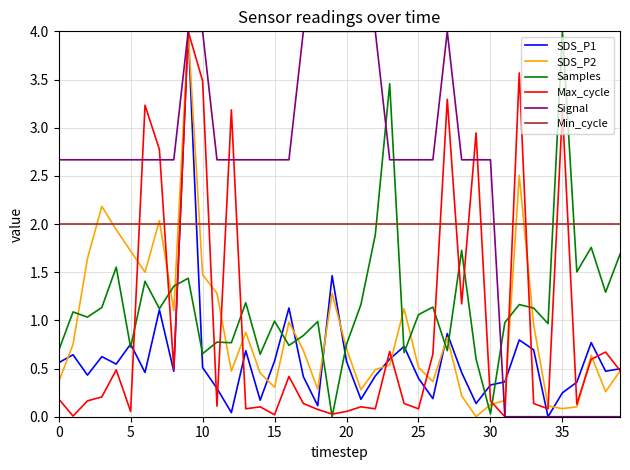

How many distinct data groups are displayed?

6